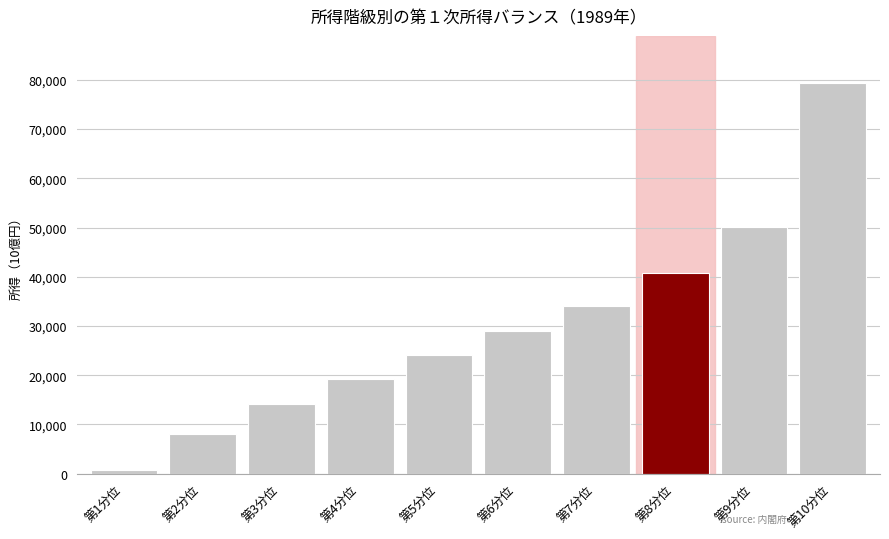

Reading left to right, extract all data points from this chart.

765.3	8052.5	14061.1	19235.3	24110.2	29003.6	34161.1	40674.7	50115.6	79407.9